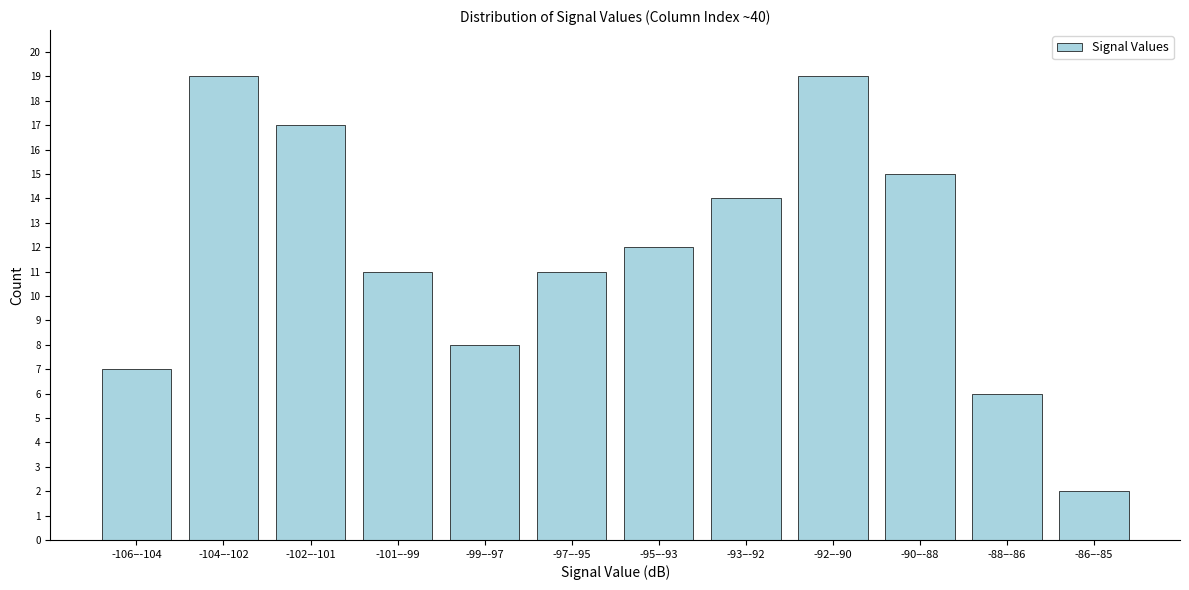

Reading left to right, transcribe all the data shown in this chart.

7	19	17	11	8	11	12	14	19	15	6	2